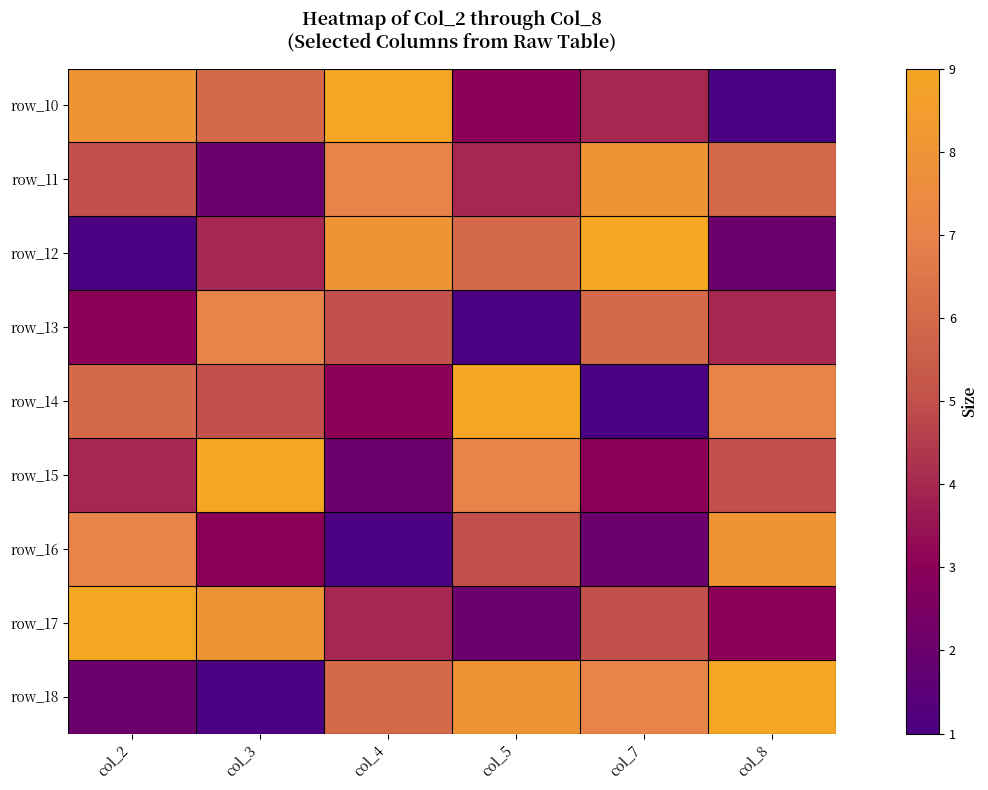

What is the difference between the highest and lowest values at col_7?

8